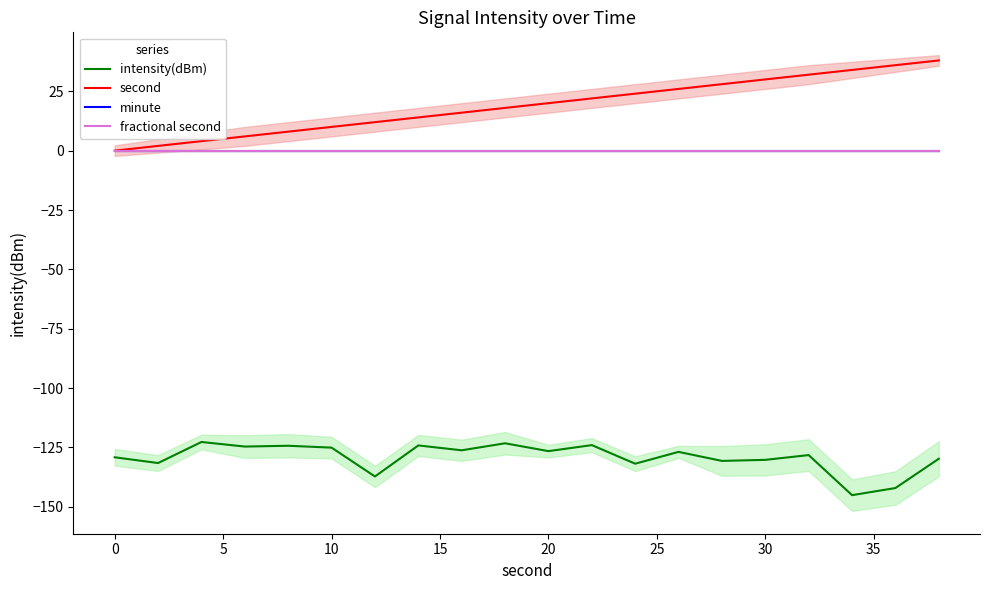

True or false: minute and second intersect in this chart.

False